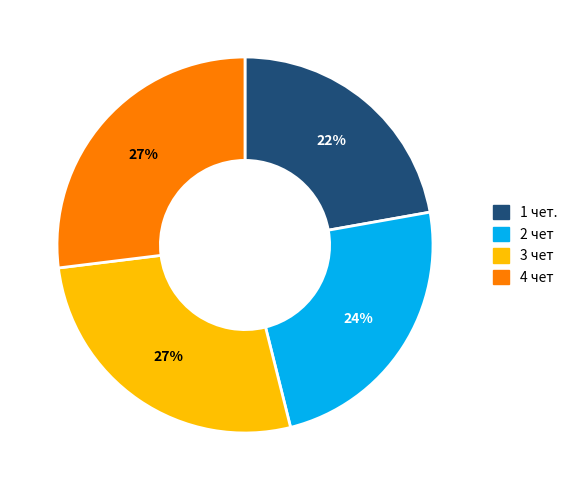

To the nearest percent, what is the average slice percentage?

25%